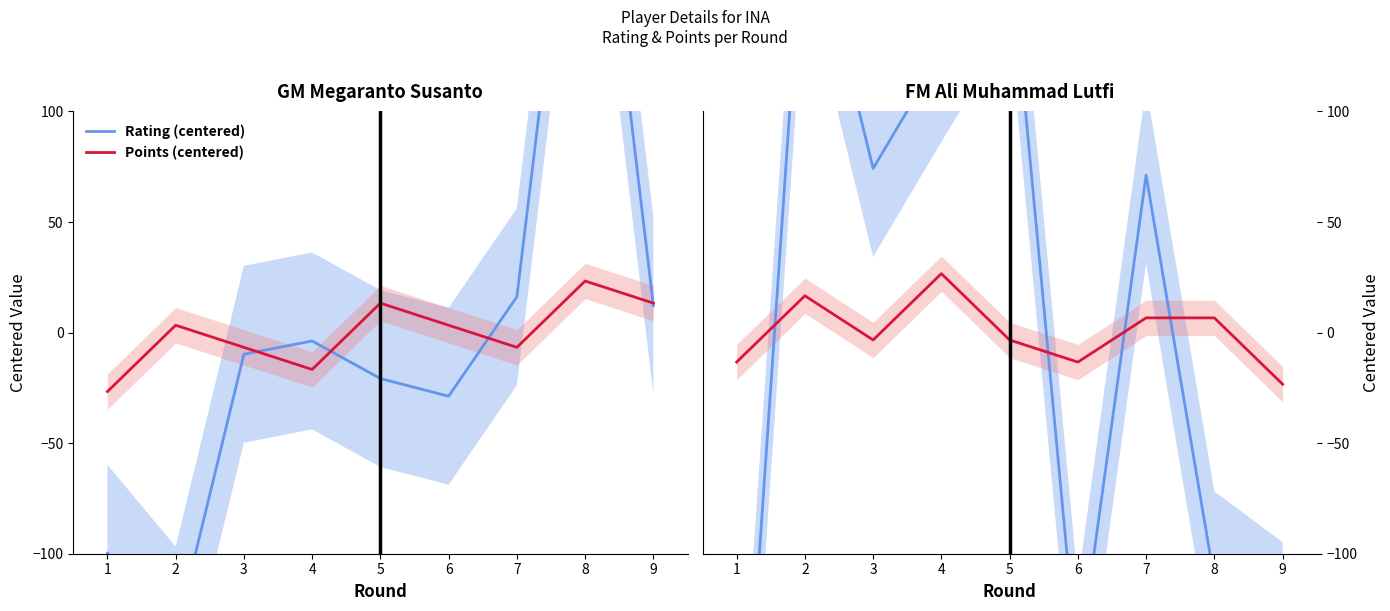

What is the value of the Points (centered) point at the 3rd from the left?

-3.3